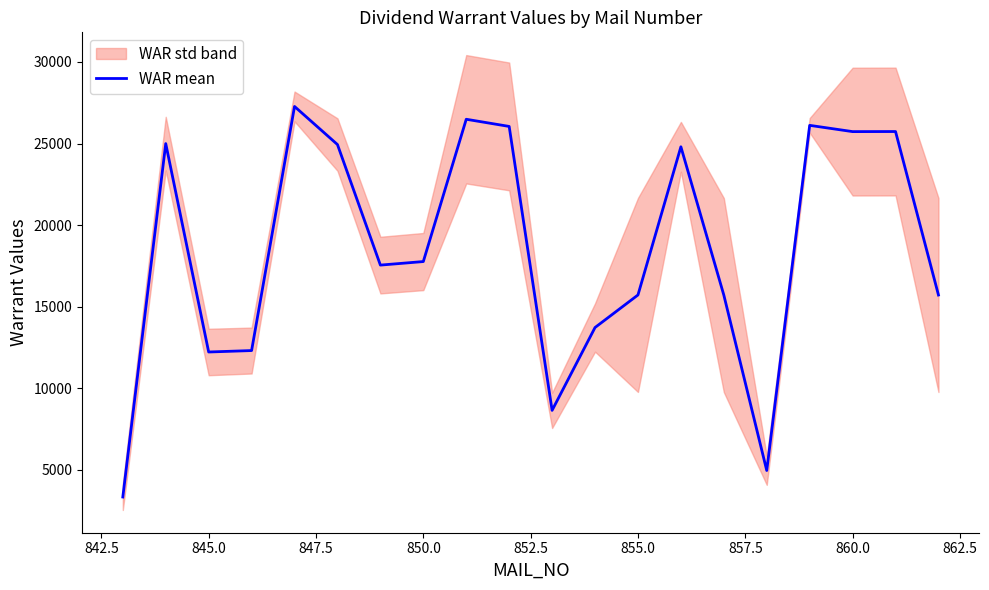

True or false: the data shows 24808.9 at 14.

False